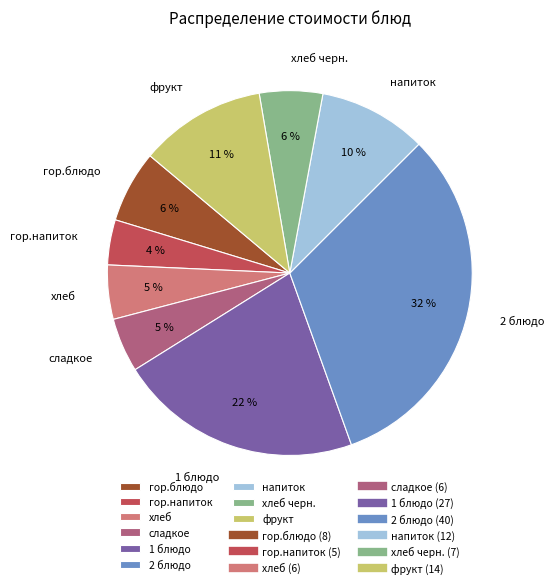

Do 1 блюдо and напиток together represent more than half of the pie?

No